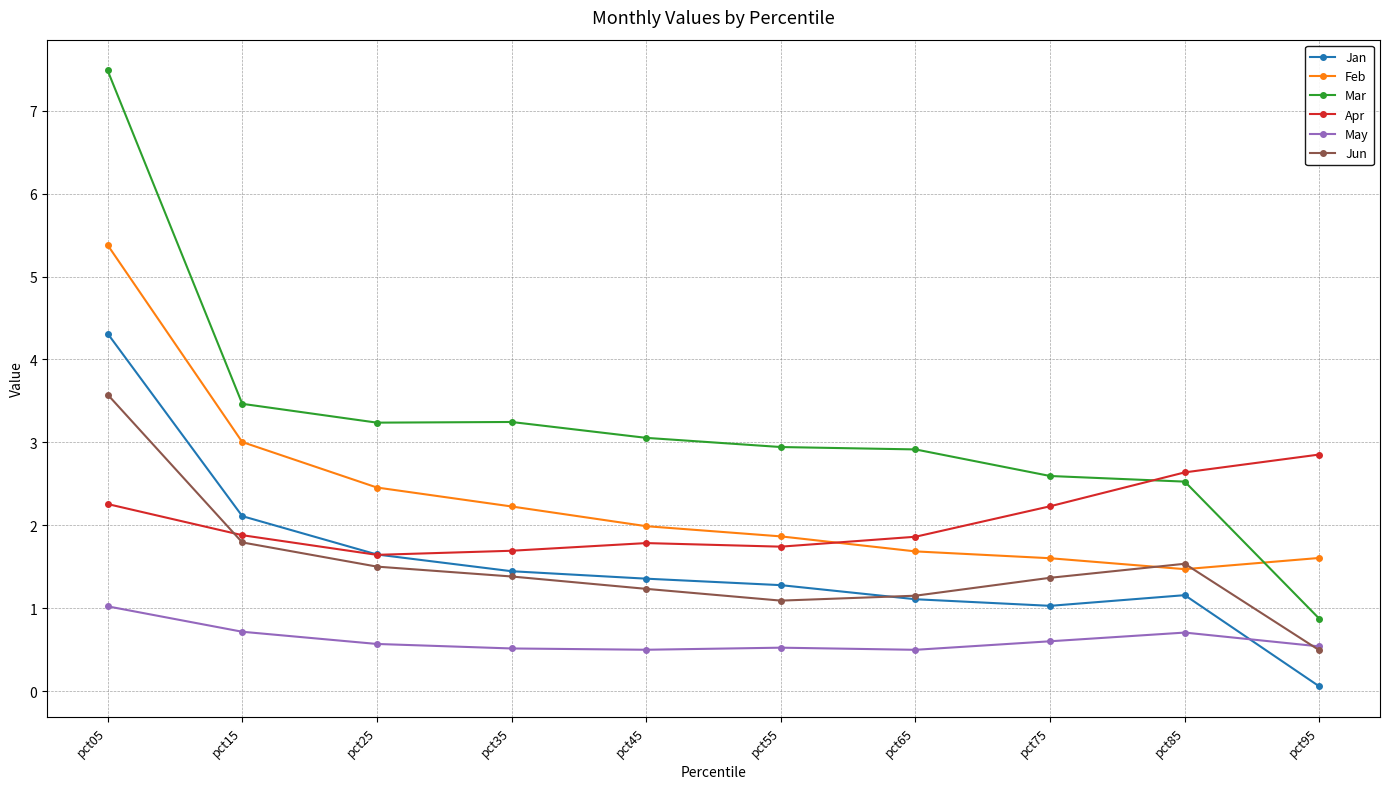

True or false: Feb has more than 2 interior local peaks.

False